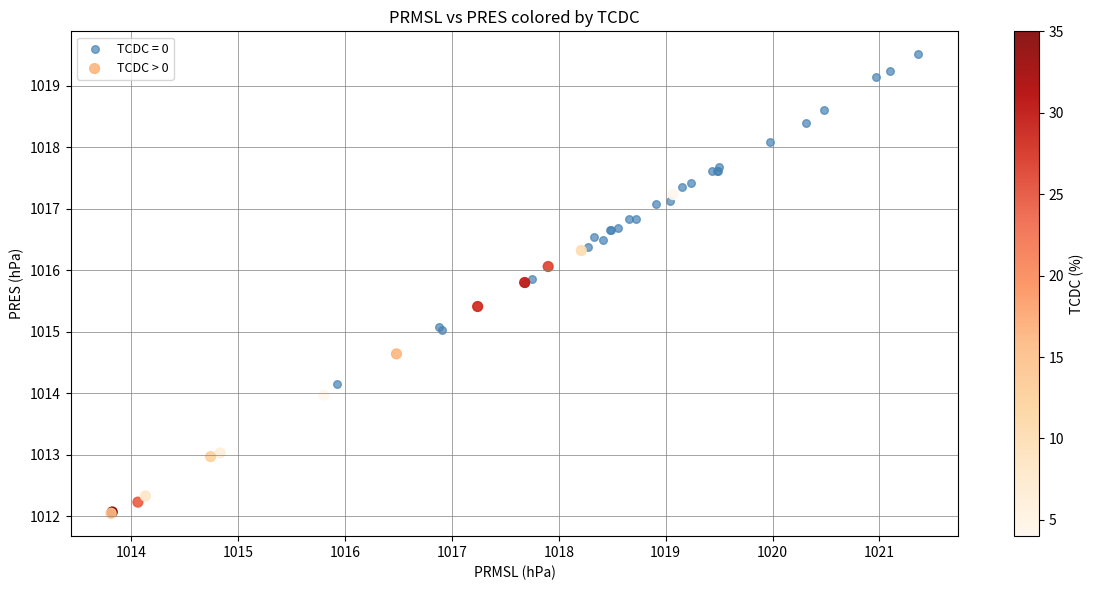

Which series contains the lowest Y value?

TCDC > 0